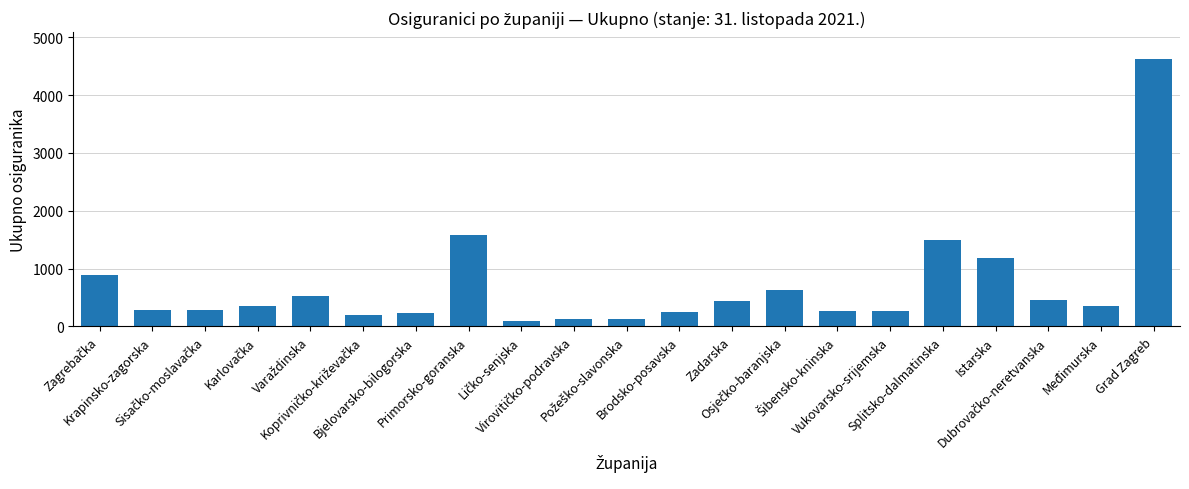

How many series are shown in this chart?

1